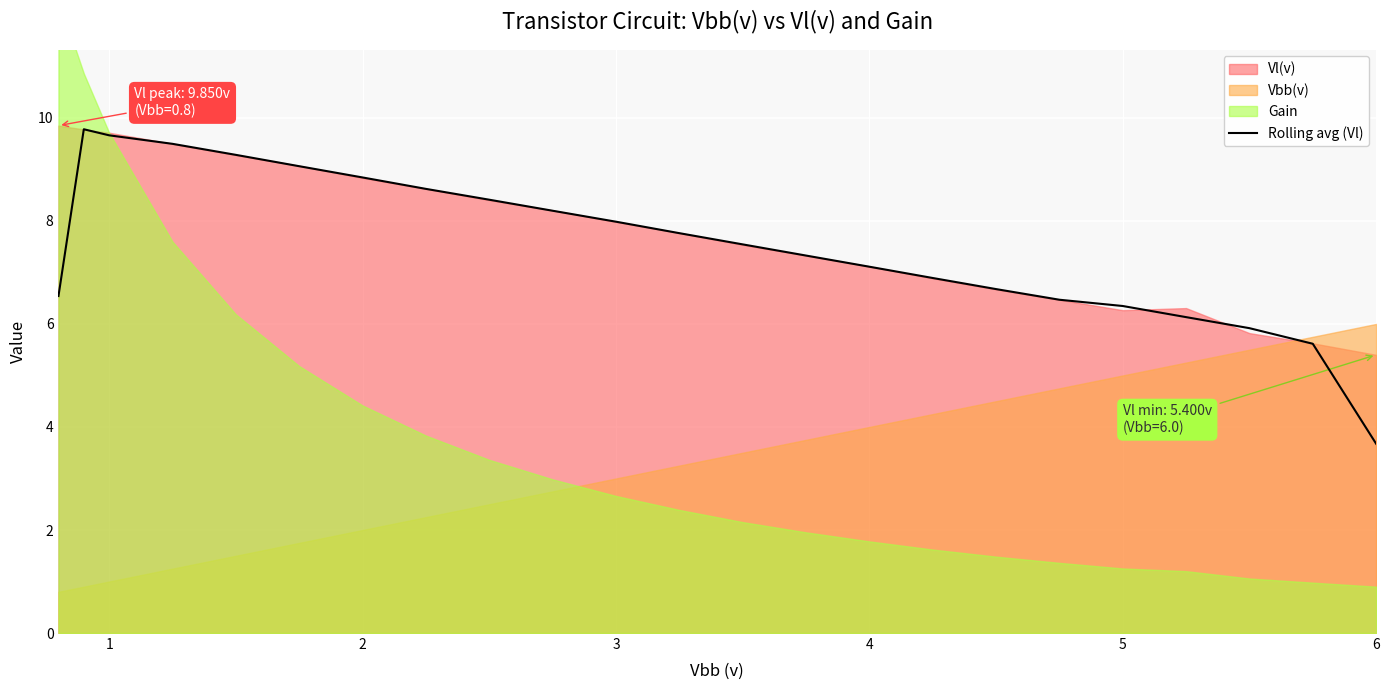

At which label does Rolling avg (Vl) reach its minimum?

6